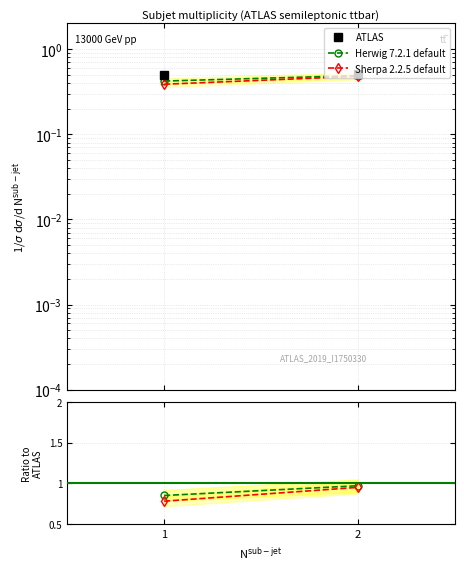

The Herwig 7.2.1 default series shows 0.3 at 1. True or false?

False